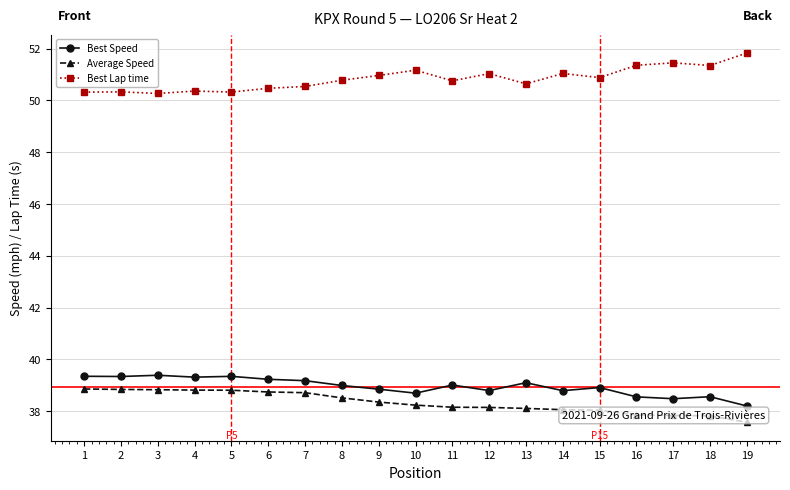

Rank the series at 16 from highest to lowest value.

Best Lap time, Best Speed, Average Speed